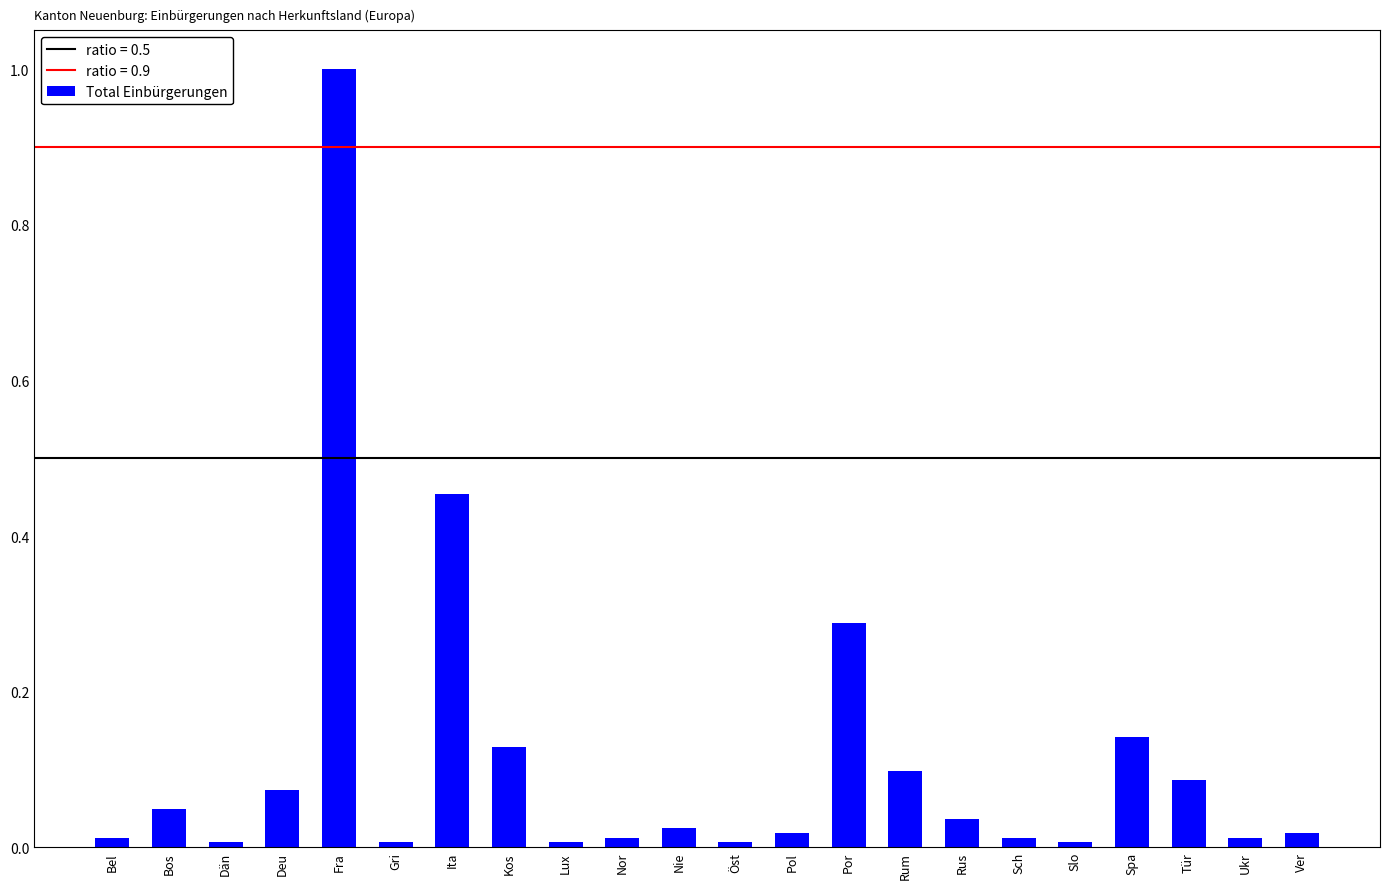

Are the bars grouped side by side (vs. stacked)?

No